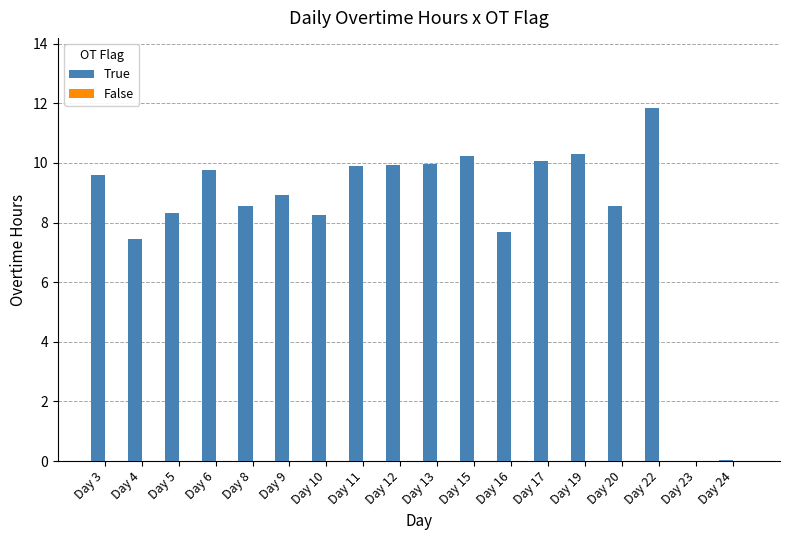

Approximately how many times larger is the value at Day 15 compared to Day 19?

1.0